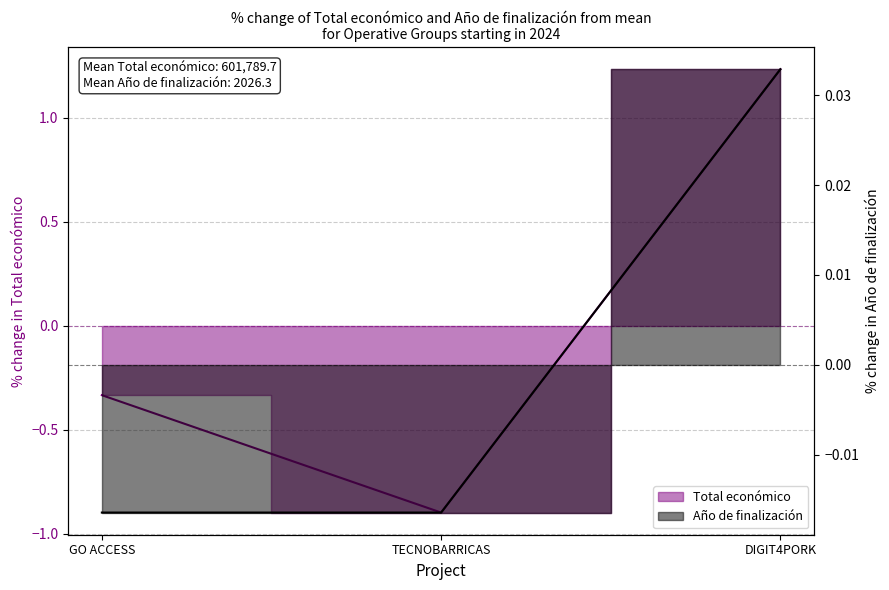

Does the chart display data point markers on the line(s)?

No